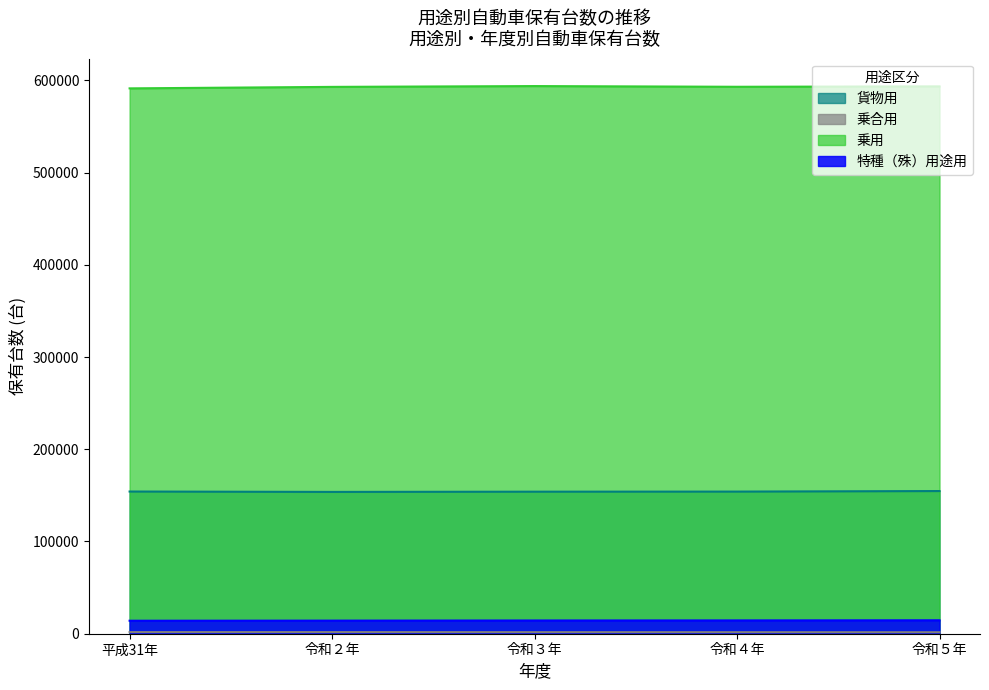

What is the minimum value shown in the chart?

1609